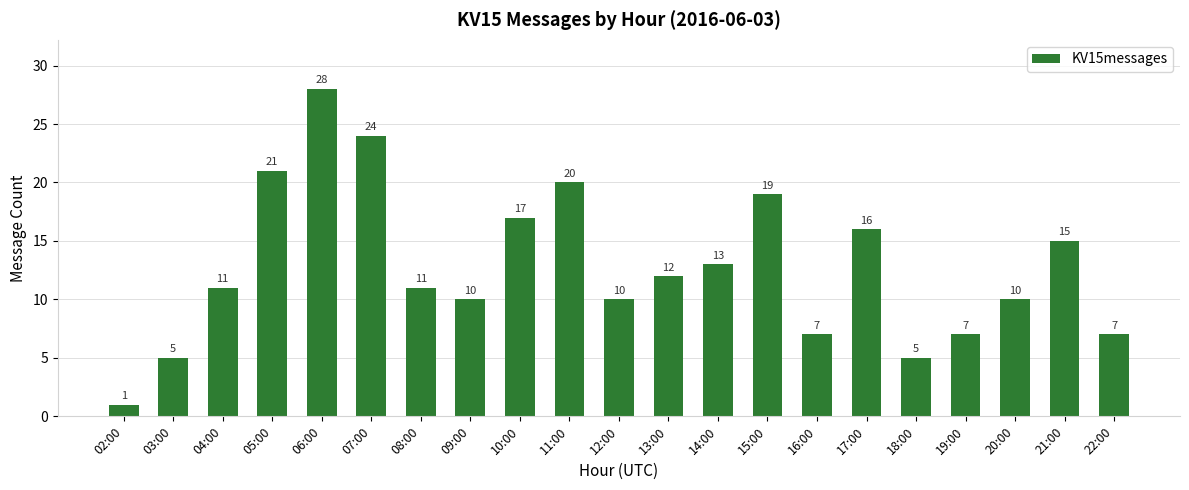

How many distinct data groups are displayed?

1